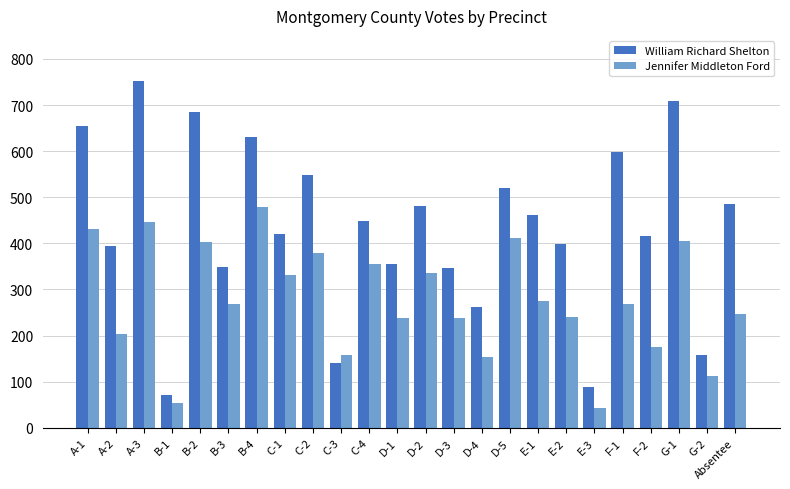

Is it true that Jennifer Middleton Ford equals 275 at E-1?

True